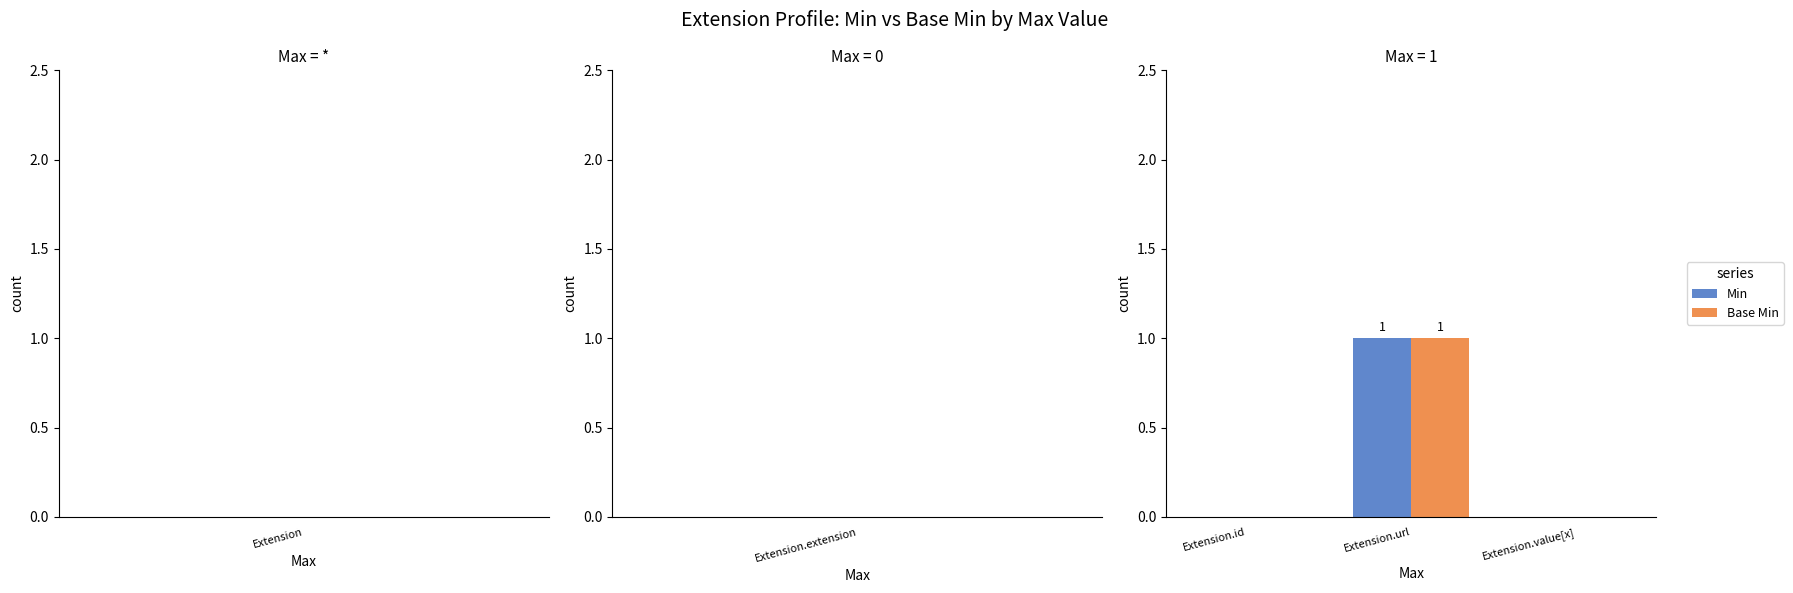

Is the value of Min at Extension.url greater than the value of Base Min at Extension.value[x]?

Yes